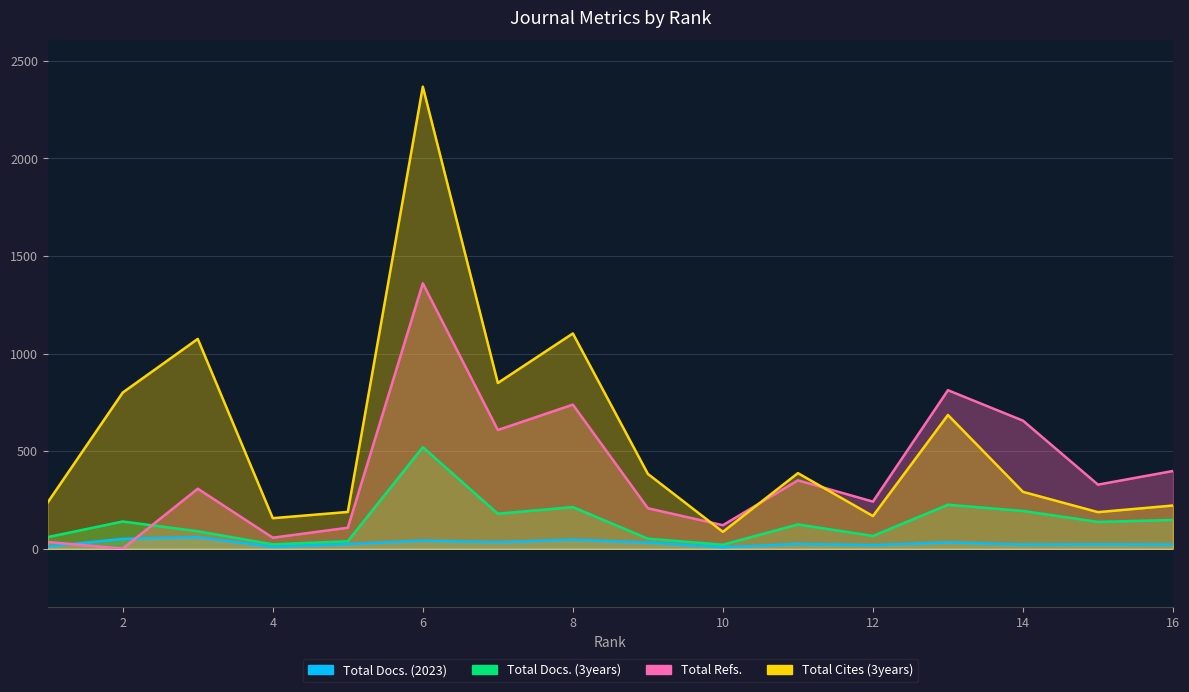

The value of Total Docs. (3years) at 7 is 179. True or false?

True